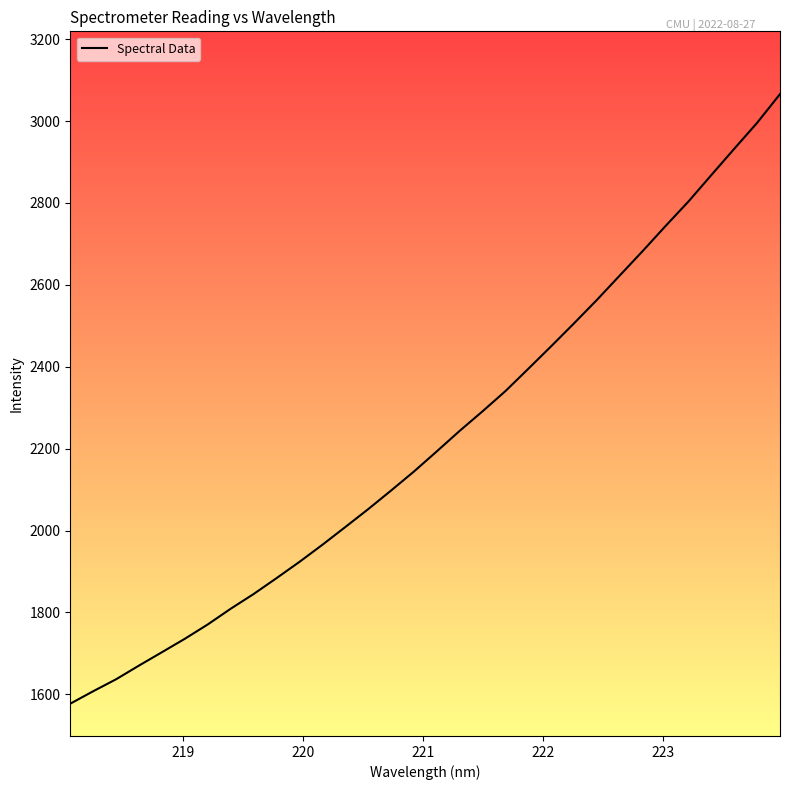

What is the difference between the maximum and minimum values?

1488.9